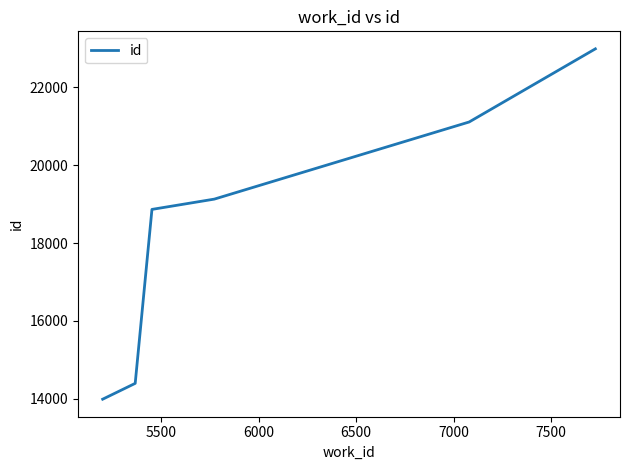

How many values are below 19131?

3